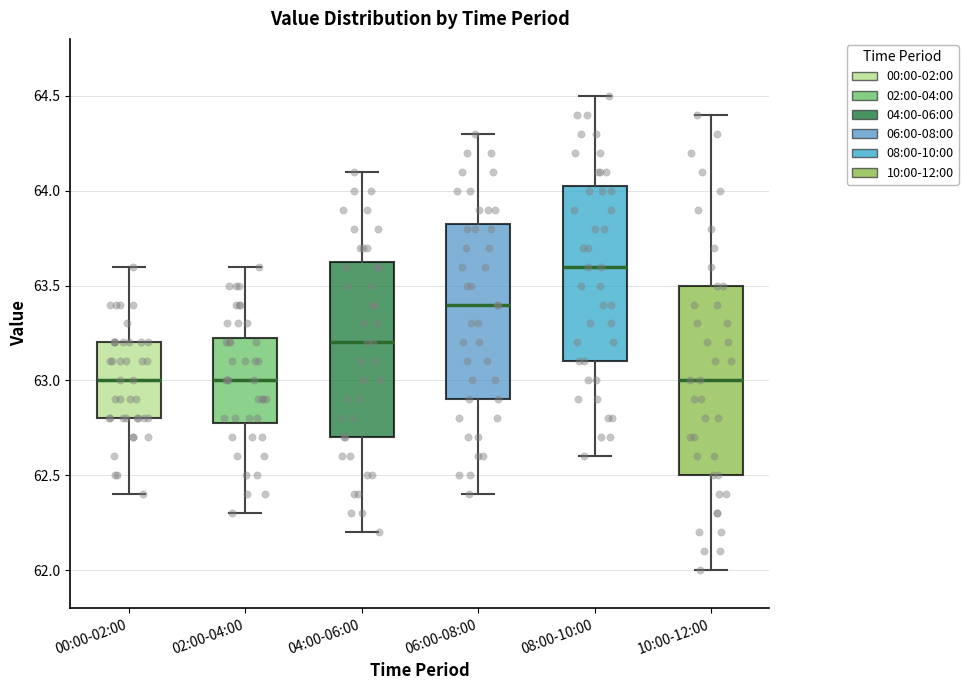

Which box has the highest median line?

08:00-10:00